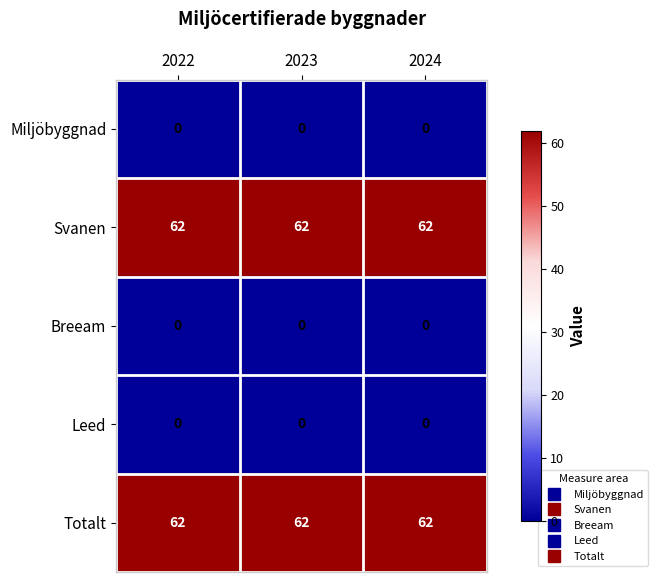

Read the Totalt value at 2023.

62